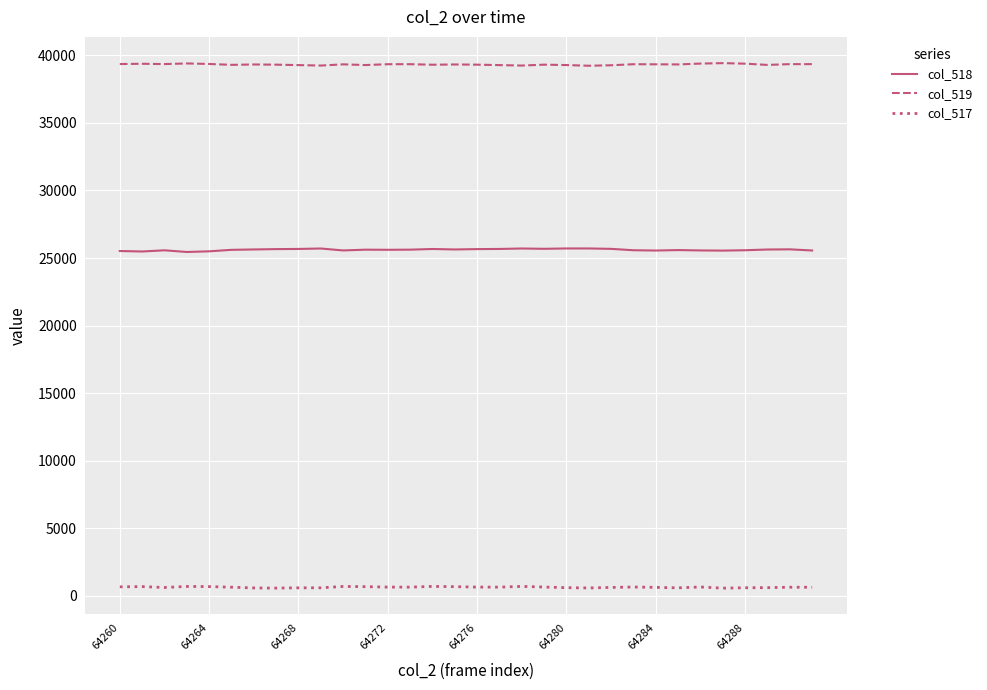

List the series in order of their peak value, highest first.

col_519, col_518, col_517